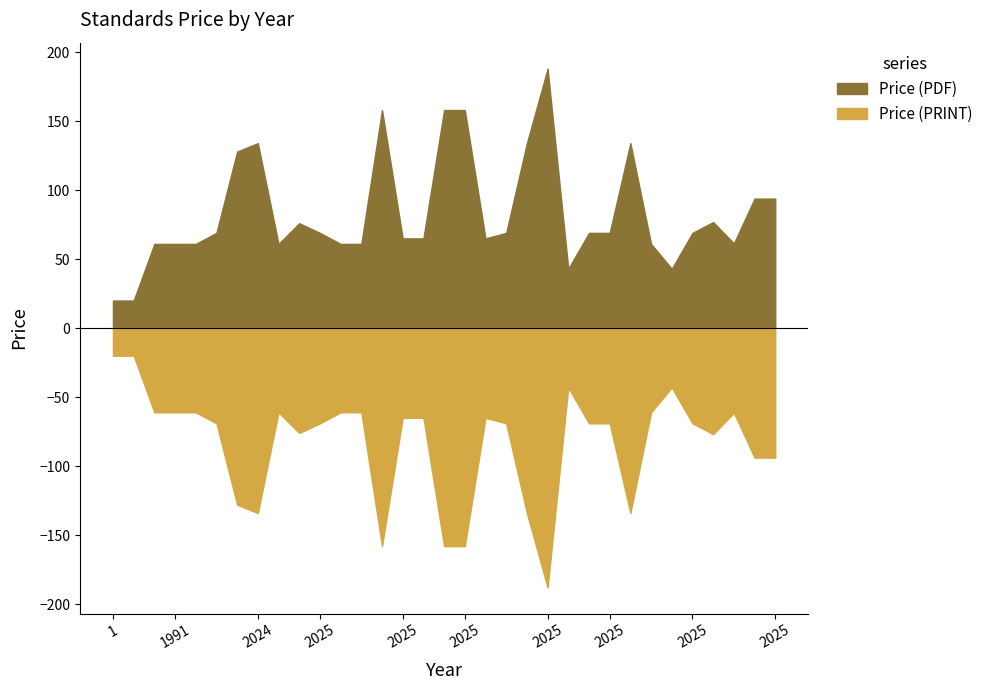

Which series has the largest range (max minus min)?

Price (PDF)